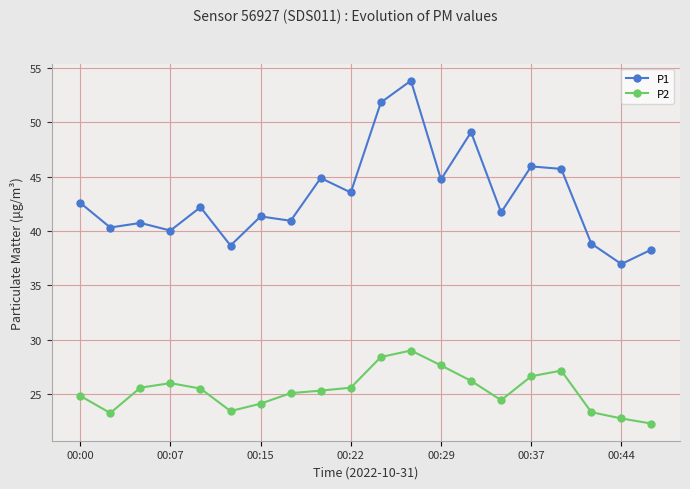

What is the value of the P1 point at the 15th from the left?

41.7